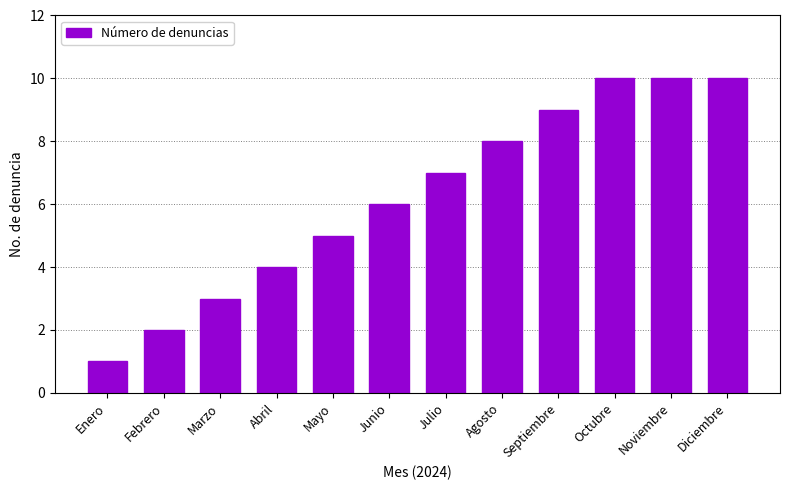

What is the label of the 10th bar from the right?

Marzo